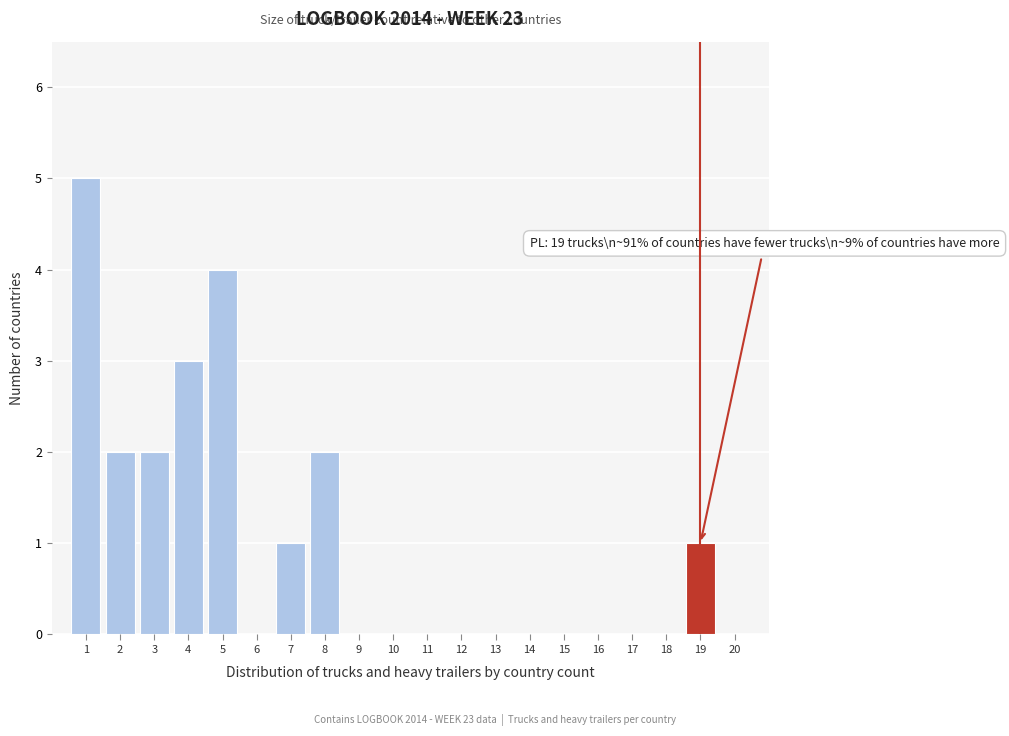

Reading left to right, list all the values displayed in this chart.

1=5	2=2	3=2	4=3	5=4	6=0	7=1	8=2	9=0	10=0	11=0	12=0	13=0	14=0	15=0	16=0	17=0	18=0	19=1	20=0